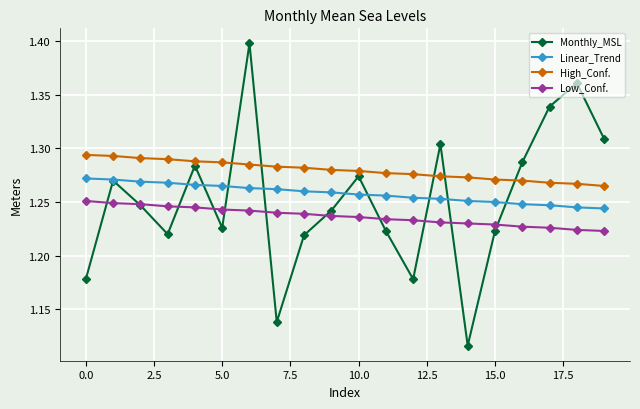

Which series has the largest total across all categories?

High_Conf.